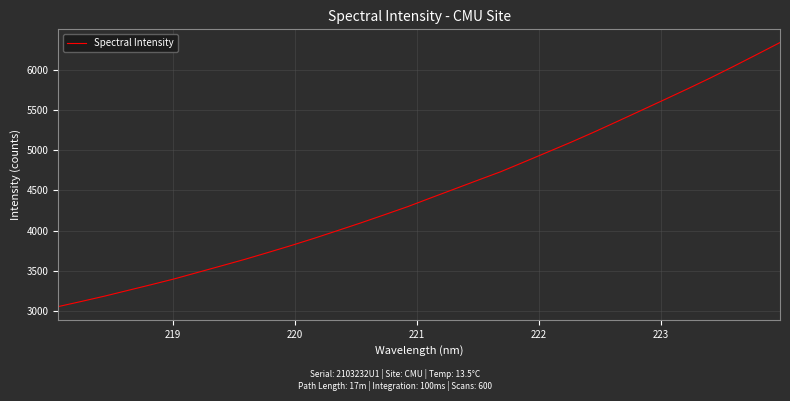

What is the smallest value displayed?

3058.0